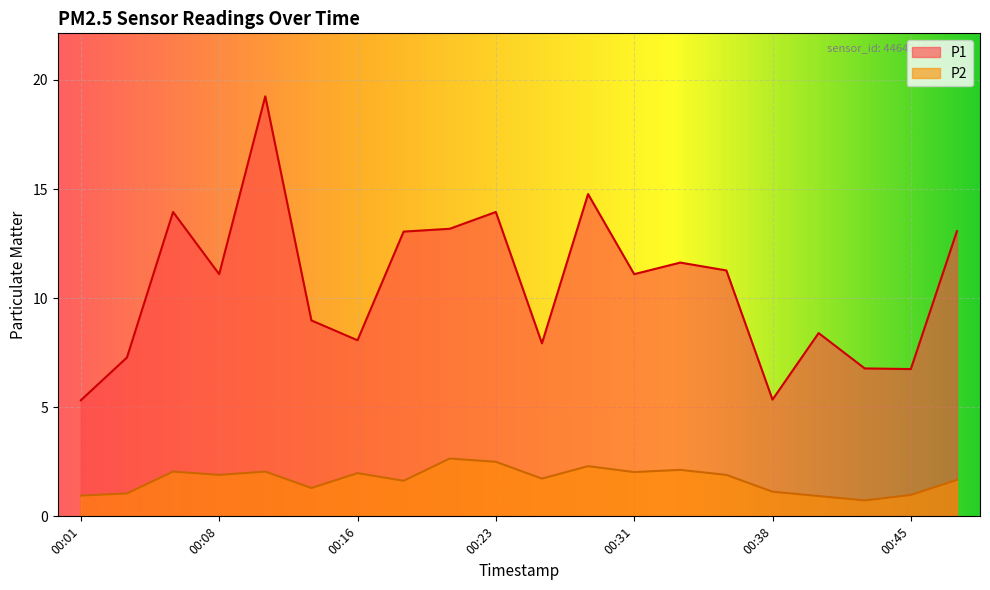

Which series has the largest range (max minus min)?

P1